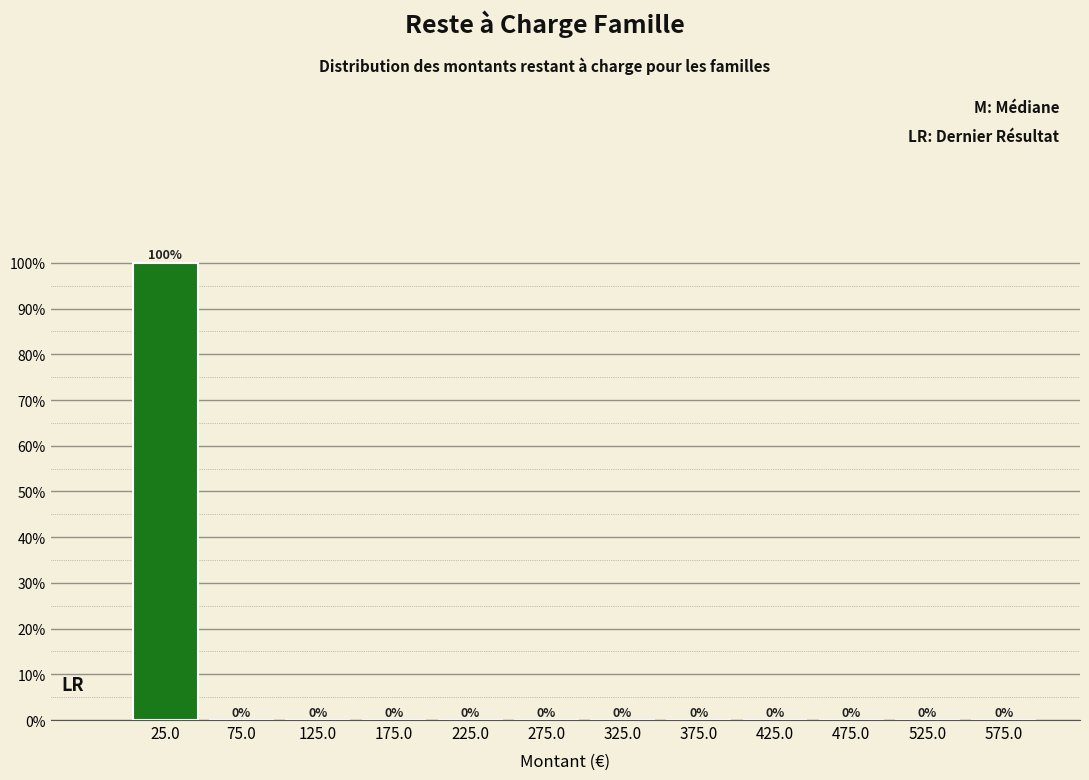

Reading right to left, extract all data points from this chart.

575.0=0	525.0=0	475.0=0	425.0=0	375.0=0	325.0=0	275.0=0	225.0=0	175.0=0	125.0=0	75.0=0	25.0=100